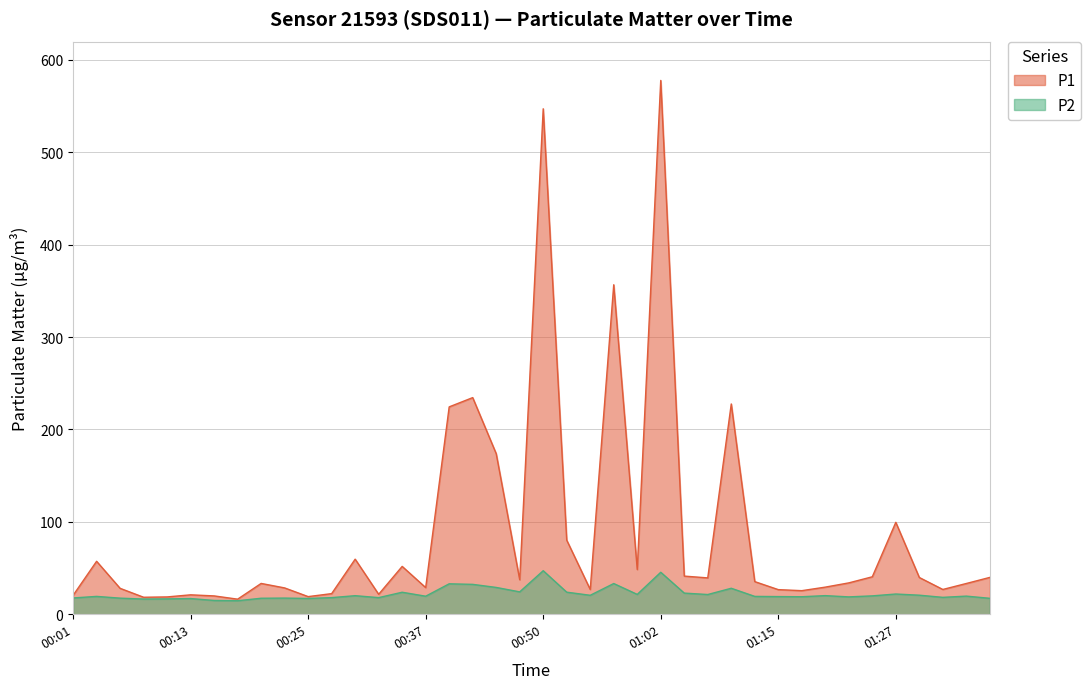

What is the total value across all series at 00:42?

266.8